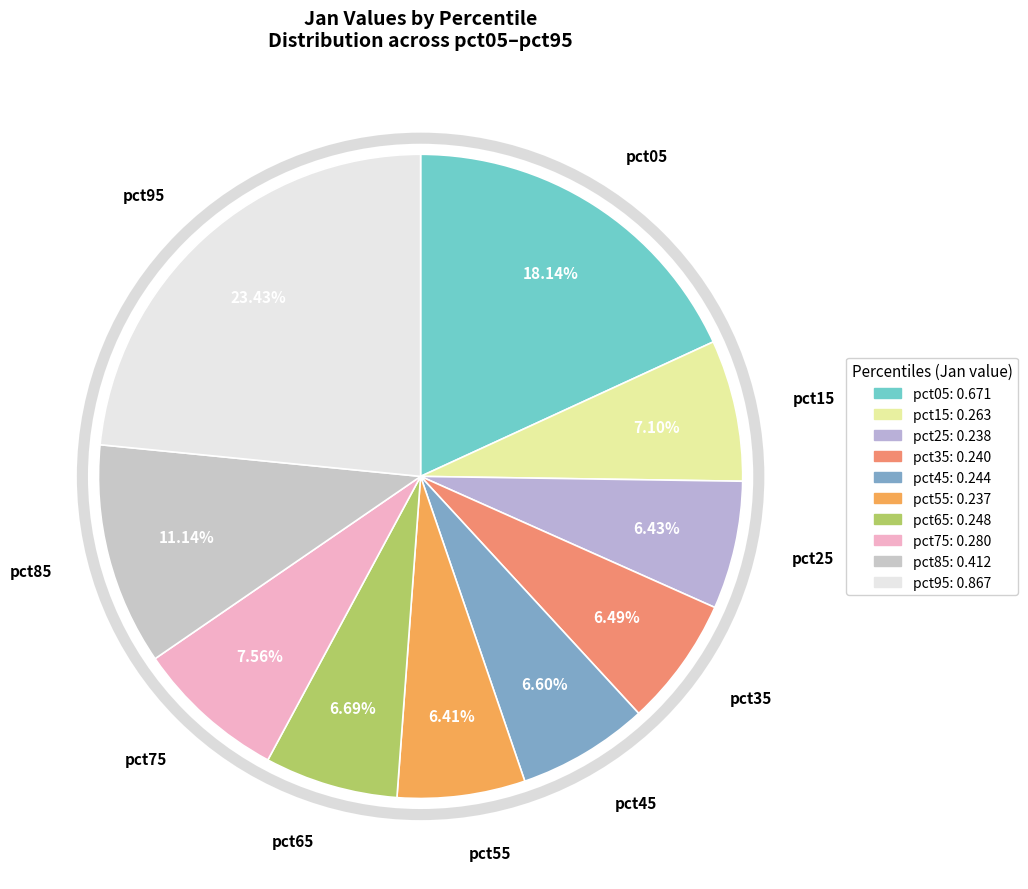

Is the sum of pct95 and pct05 greater than half?

No